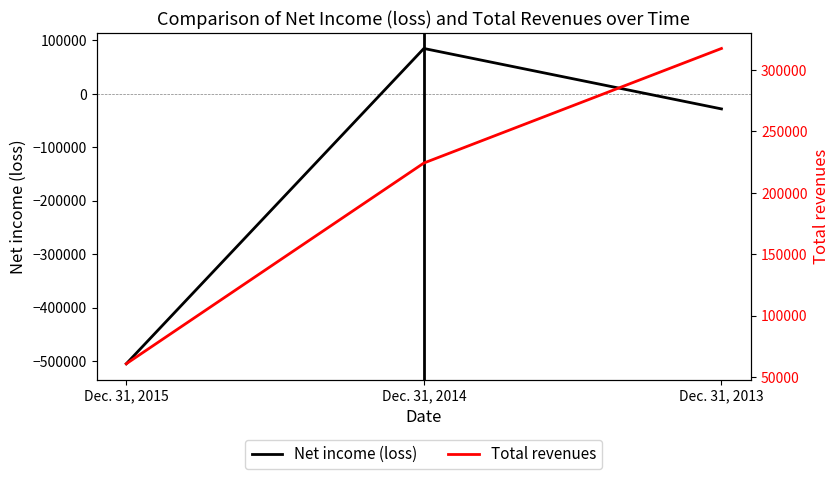

Which series has the widest spread of values?

Net income (loss)